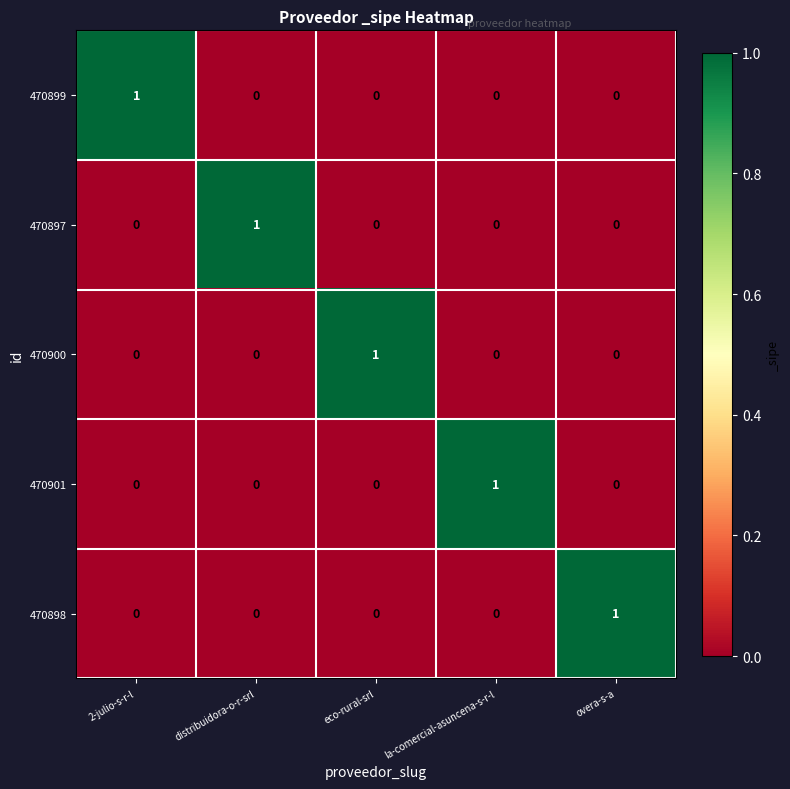

What is the greatest value displayed?

1